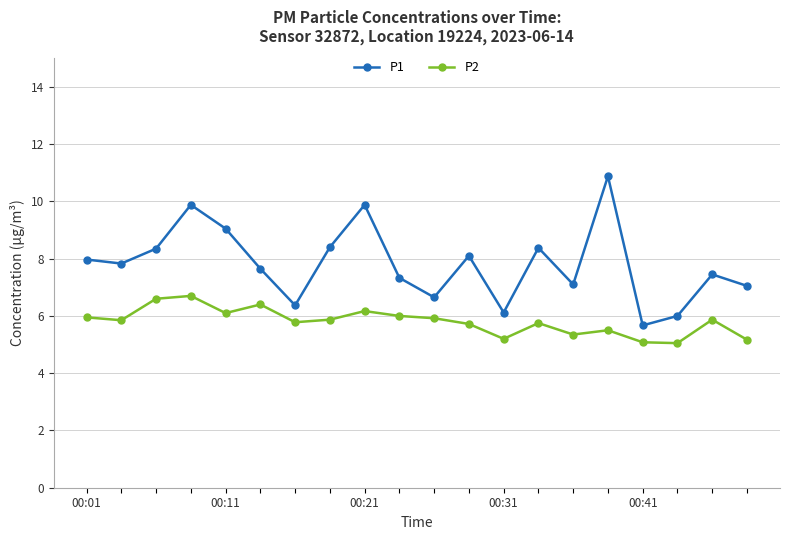

Which series has the largest total across all categories?

P1